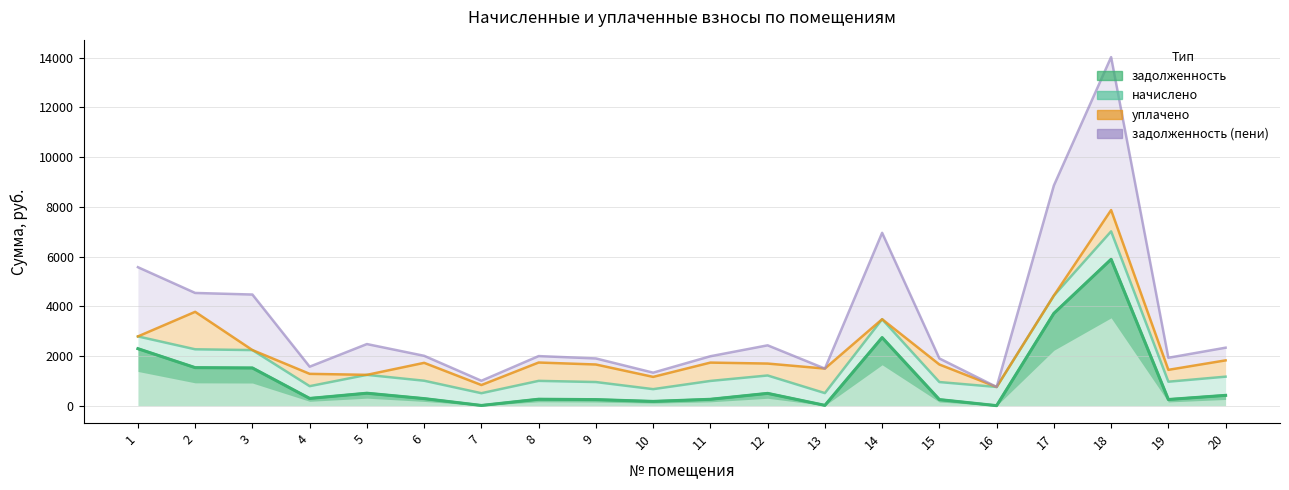

At which label does задолженность reach its minimum?

16